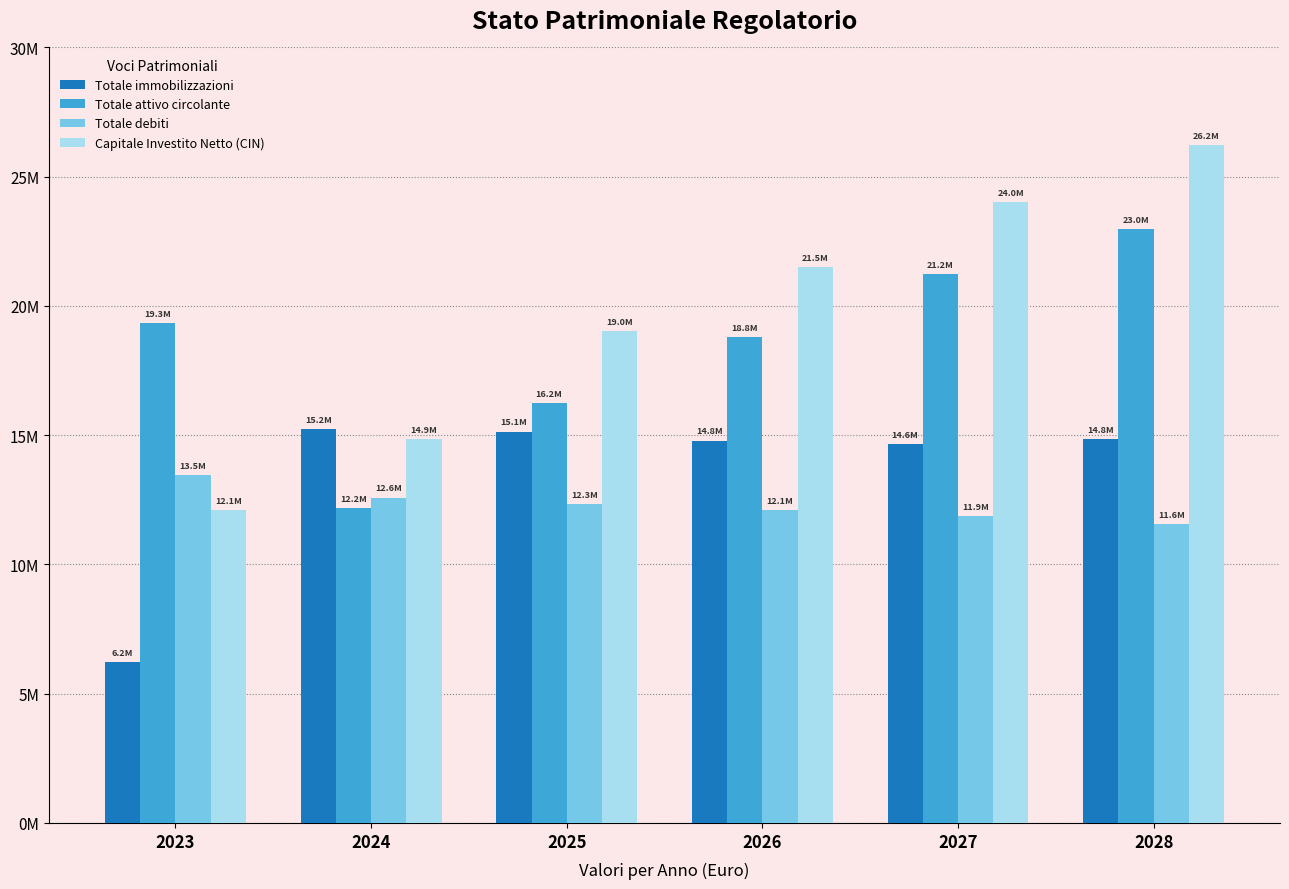

Does the chart contain stacked bars?

No